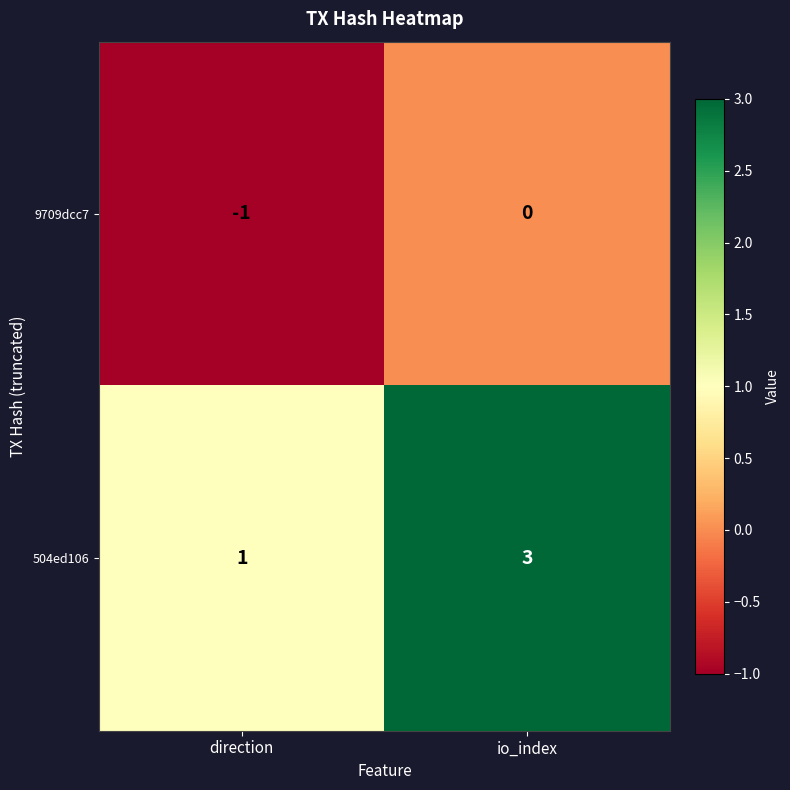

At which label is 504ed106 closest to 2?

direction